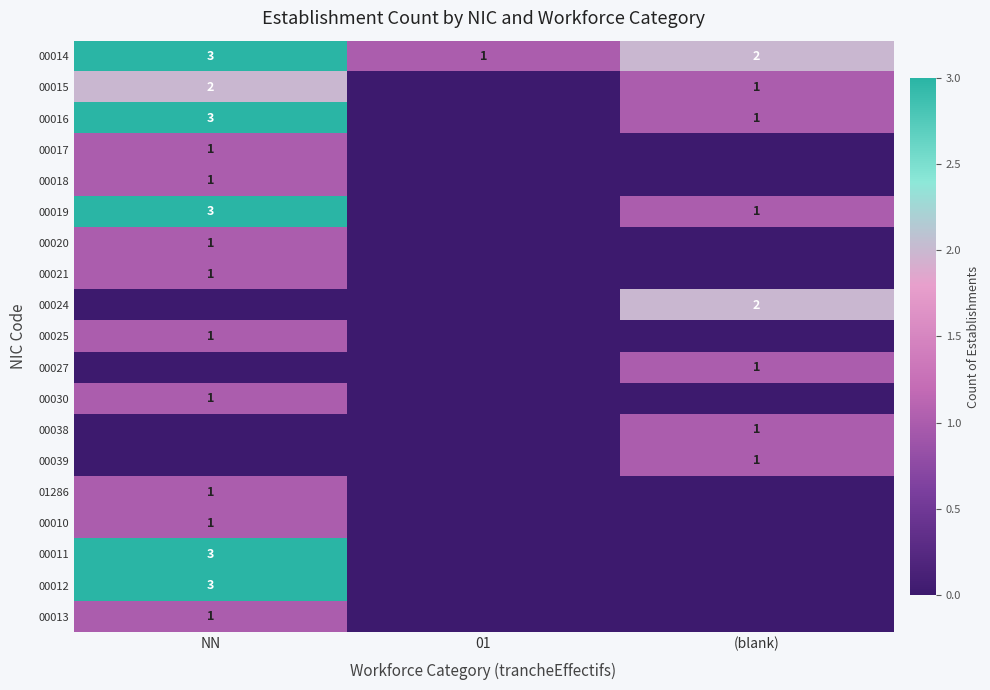

How many data points does each series have?

3